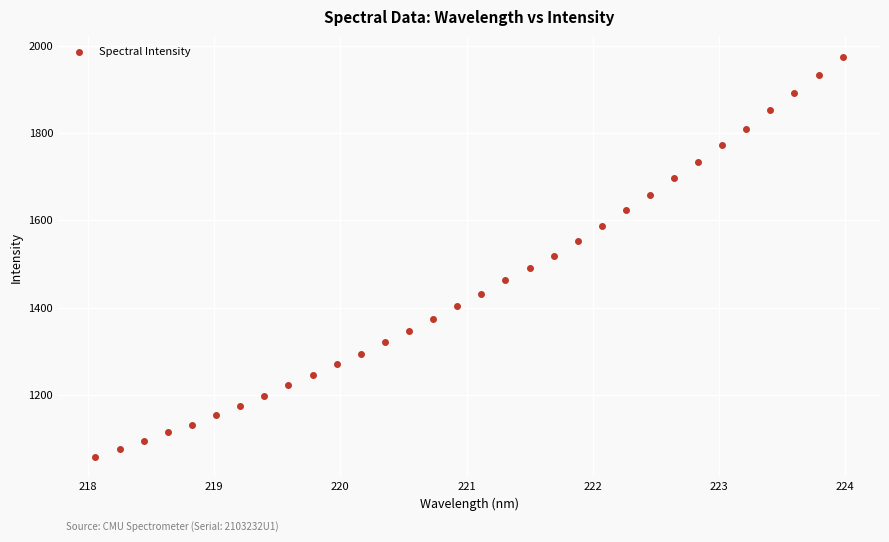

What is the range of Y values (max minus min)?

916.5